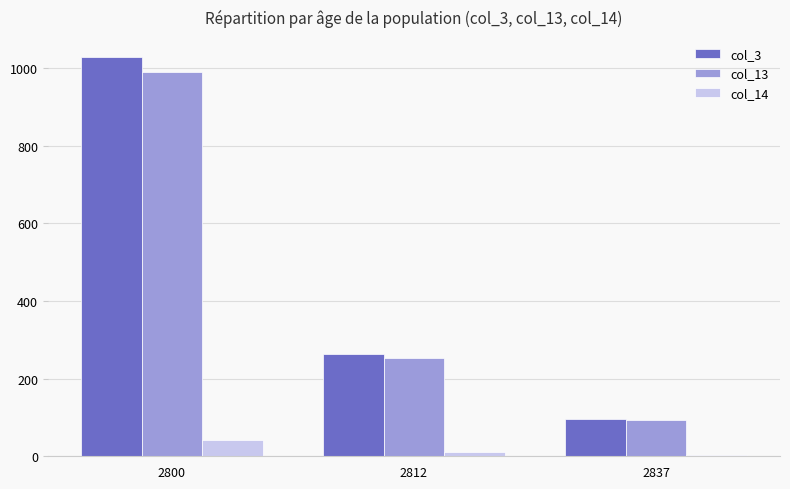

Reading left to right, what are all the values shown in this chart?

col_3: 2800=1028	2812=262	2837=97
col_13: 2800=990	2812=254	2837=94
col_14: 2800=41	2812=10	2837=3